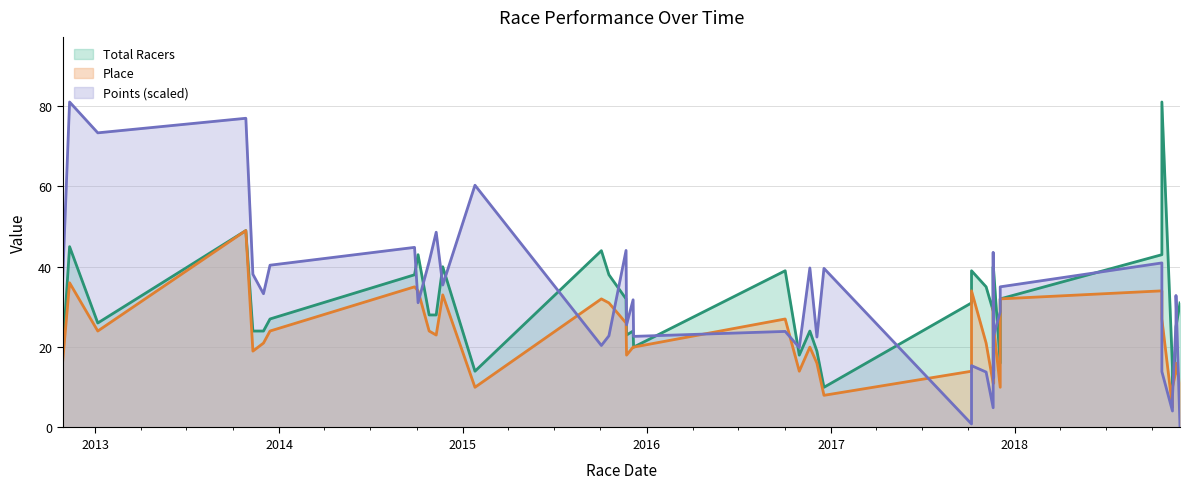

What is the value of the Points point at the 29th from the left?

43.6